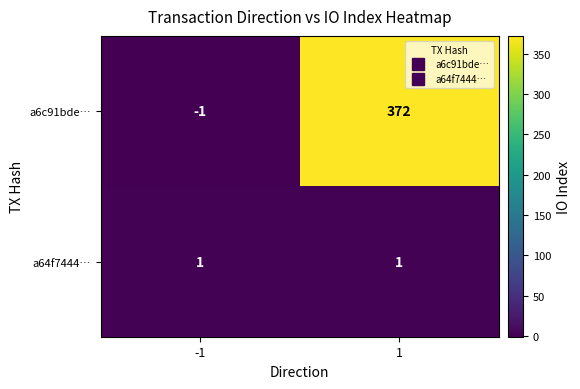

What is the average value of the a6c91bde… series?

186